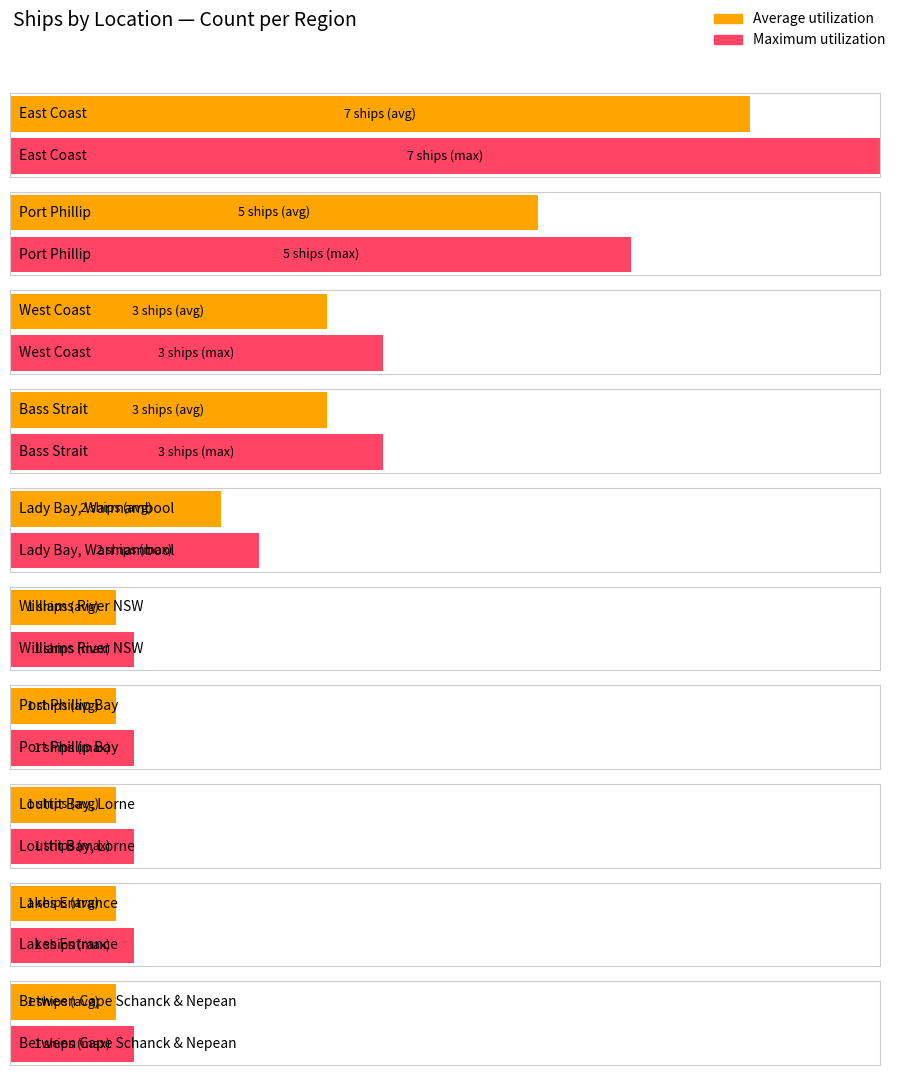

Which series has the largest total across all categories?

Maximum utilization